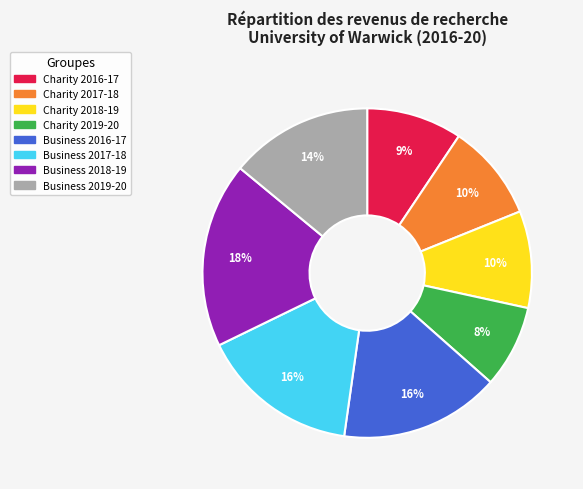

What is the ratio of the value at Business 2016-17 to the value at Business 2018-19?

0.9